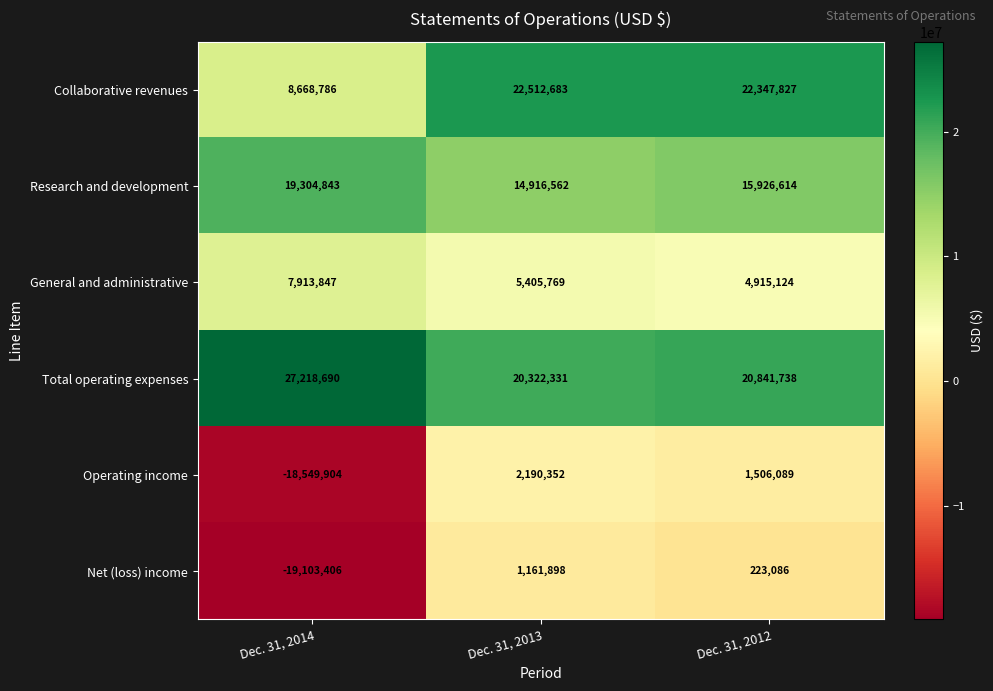

How many data points in Research and development are less than 15926614?

1